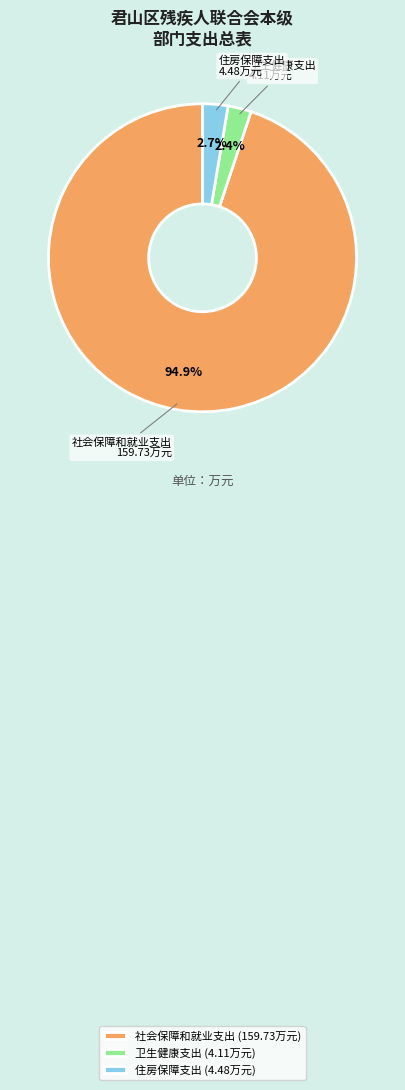

To the nearest percent, what percentage of the pie is 住房保障支出?

3%